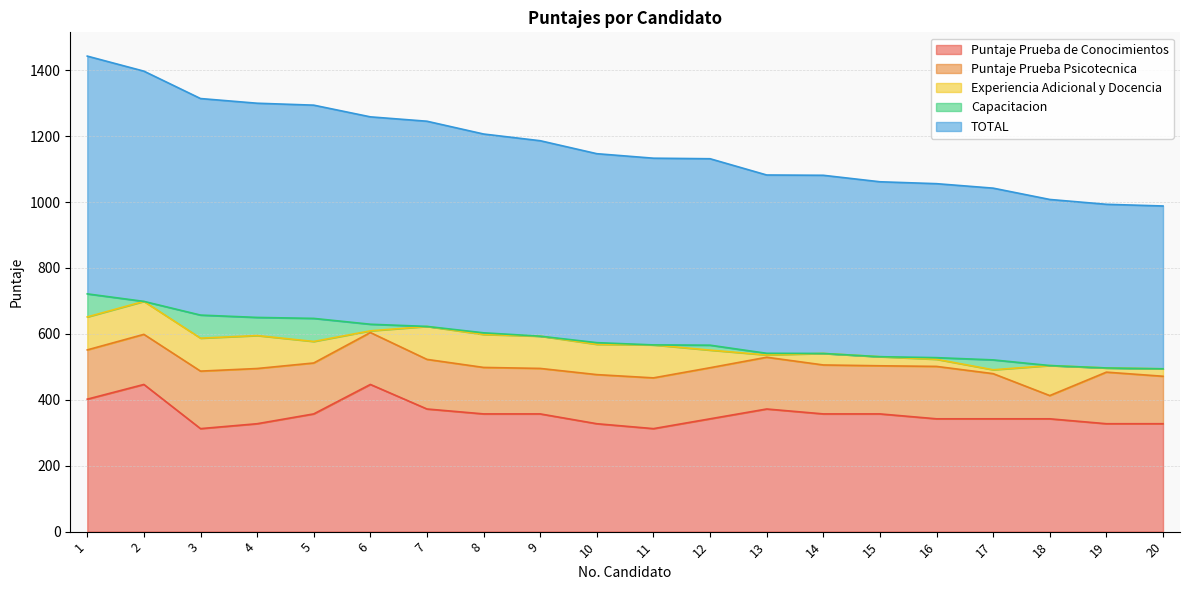

What is the spread (max minus min) of values at 5?

581.7